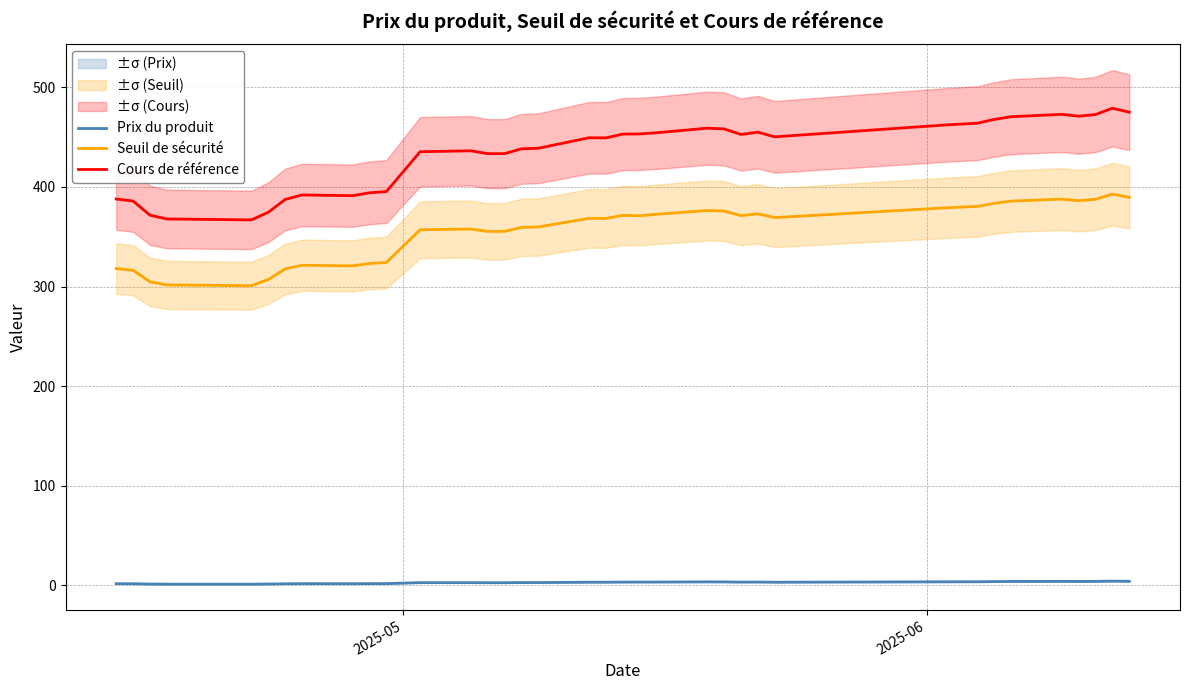

True or false: Cours de référence and Seuil de sécurité cross at least once.

False